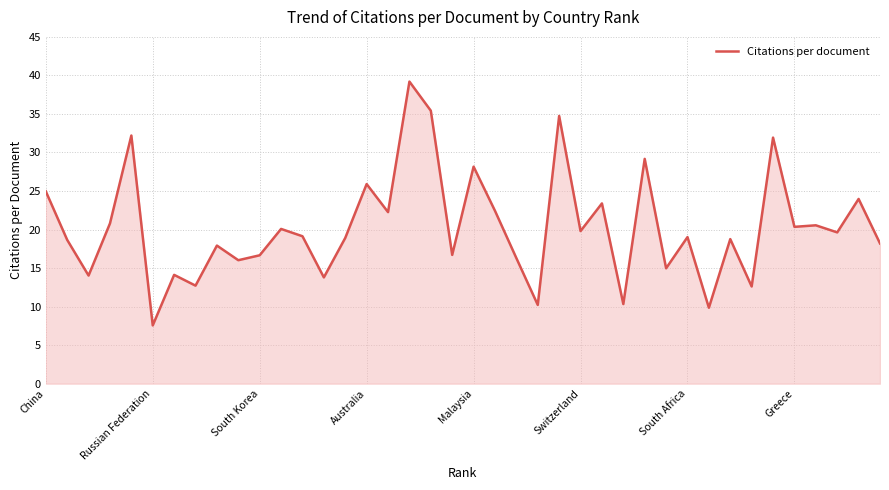

What is the smallest value displayed?

7.6